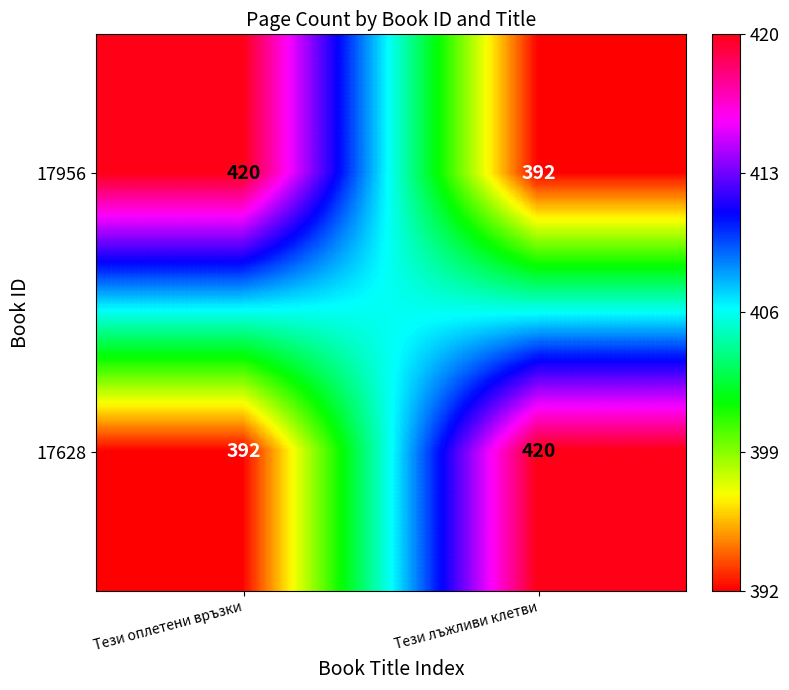

What is the average value of the 17956 series?

406